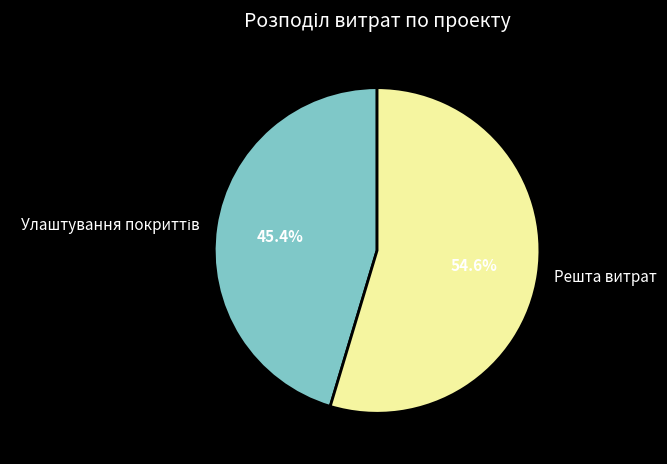

What percentage is NOT represented by Решта витрат?

45.4%